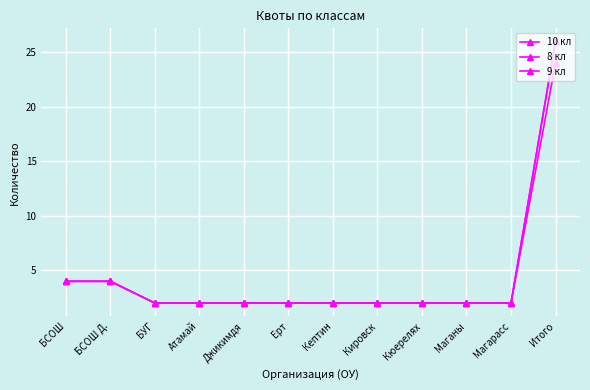

At which category does the chart reach its minimum across all series?

БУГ